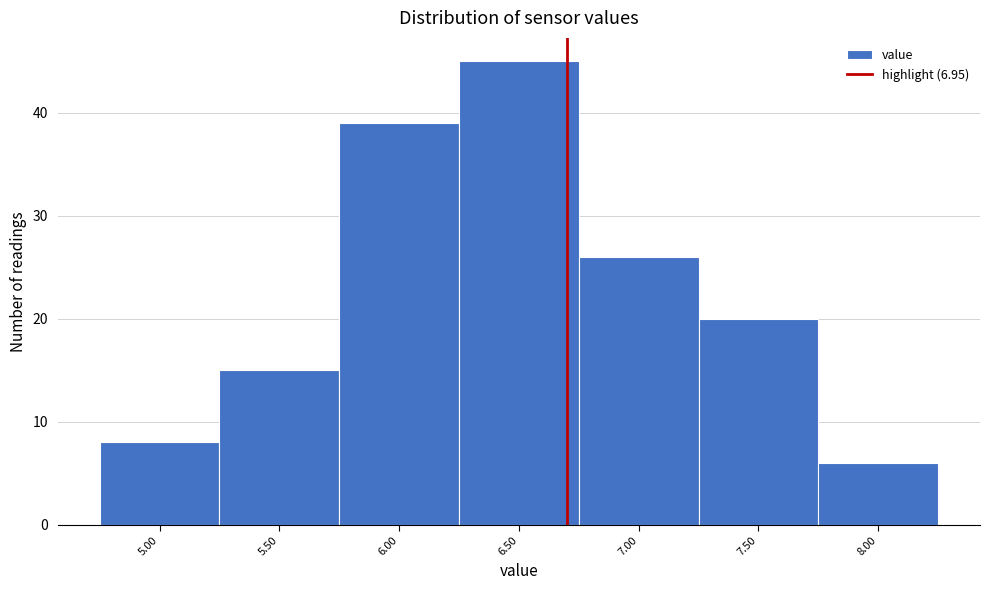

Reading left to right, what are all the values shown in this chart?

8	15	39	45	26	20	6